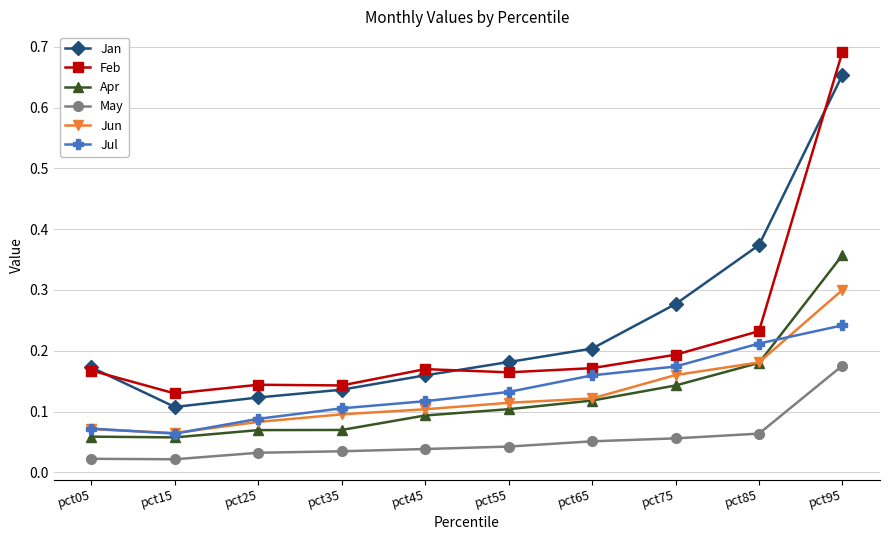

Count the Jun values in the range 0 to 1.

10